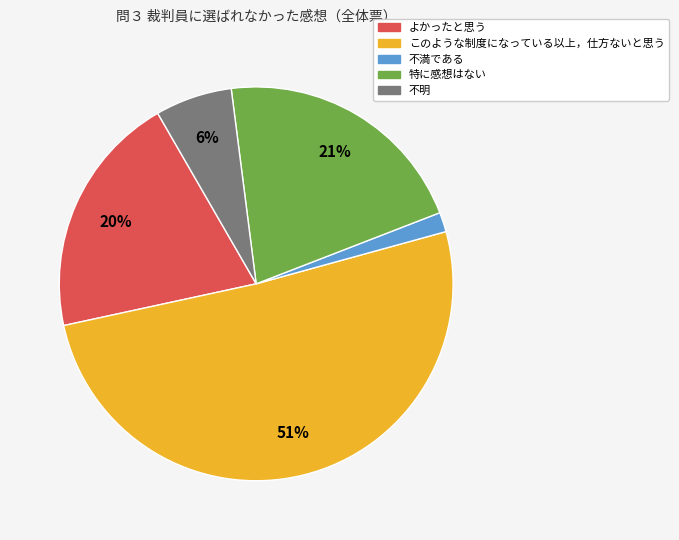

What is the ratio of the value at よかったと思う to the value at このような制度になっている以上，仕方ないと思う?

0.4